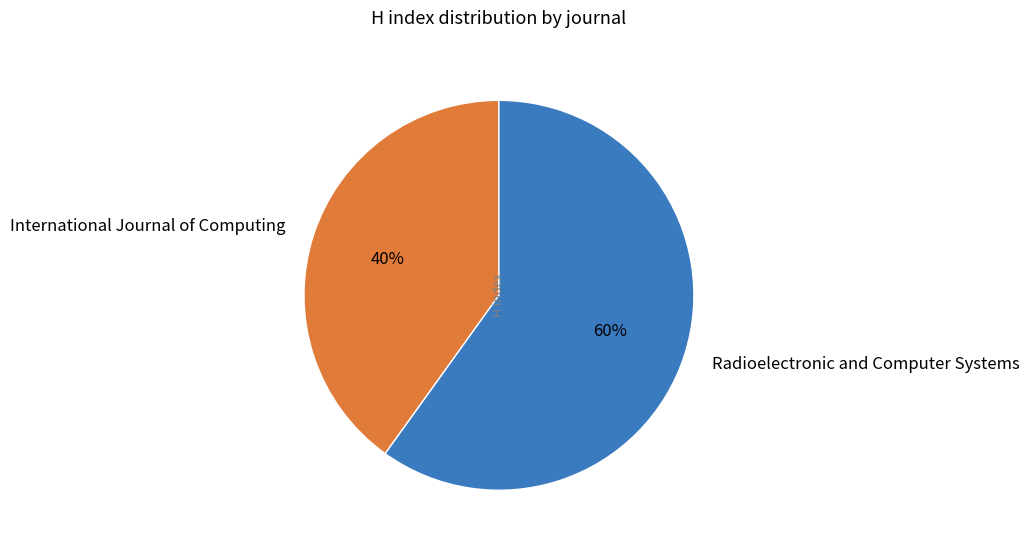

What is the majority slice?

Radioelectronic and Computer Systems